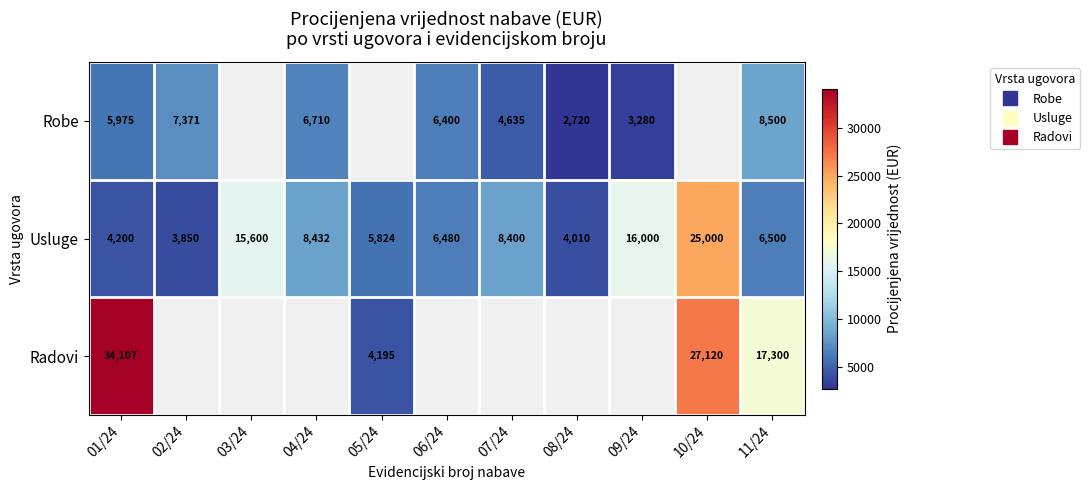

Is the value of Usluge at 04/24 greater than the value of Radovi at 11/24?

No